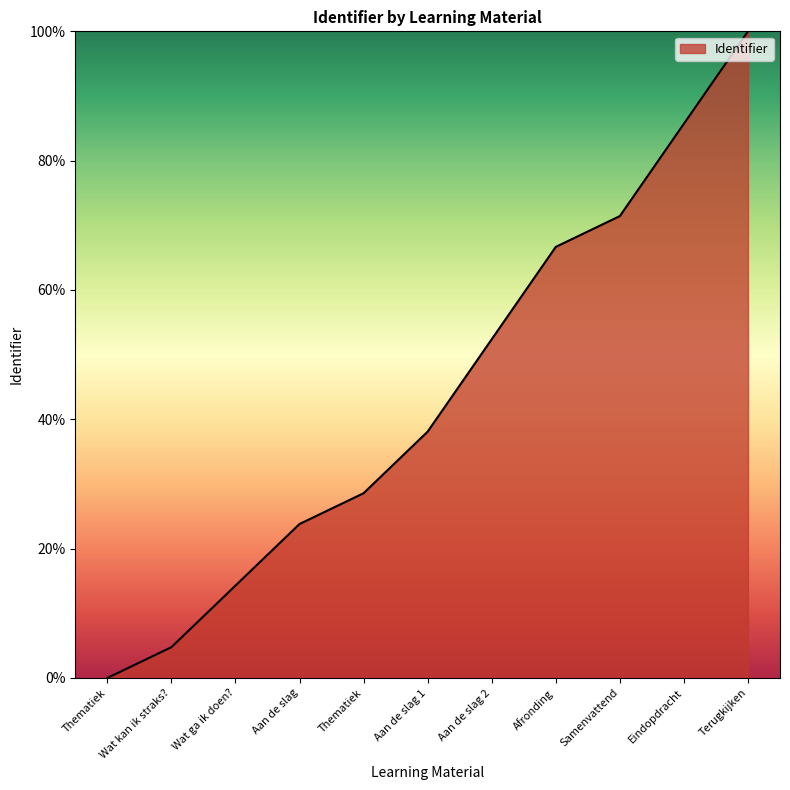

What is the change in value from Wat kan ik straks? to Aan de slag?

+19.0